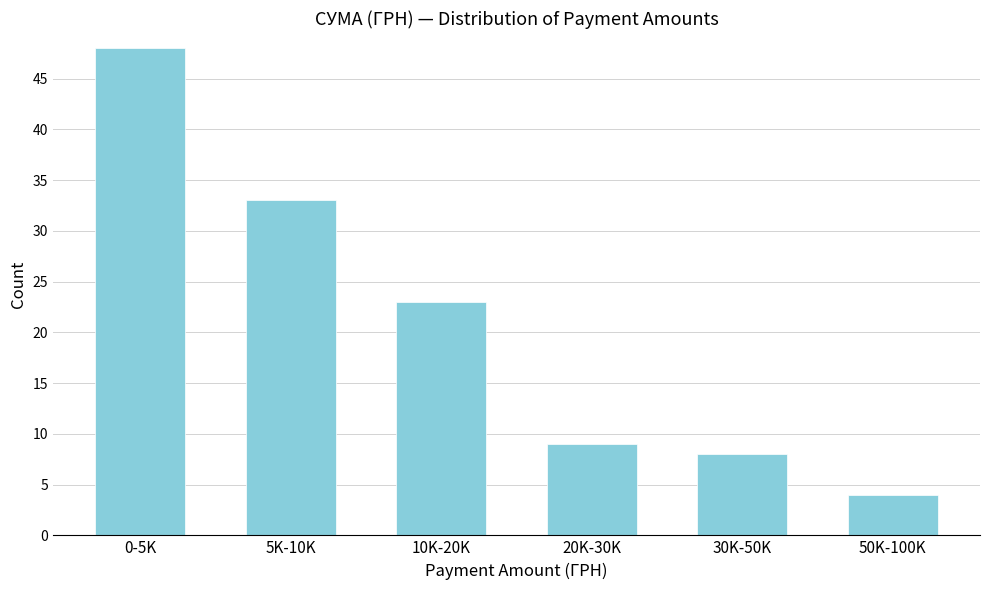

Reading left to right, transcribe all the data shown in this chart.

0-5K=48	5K-10K=33	10K-20K=23	20K-30K=9	30K-50K=8	50K-100K=4